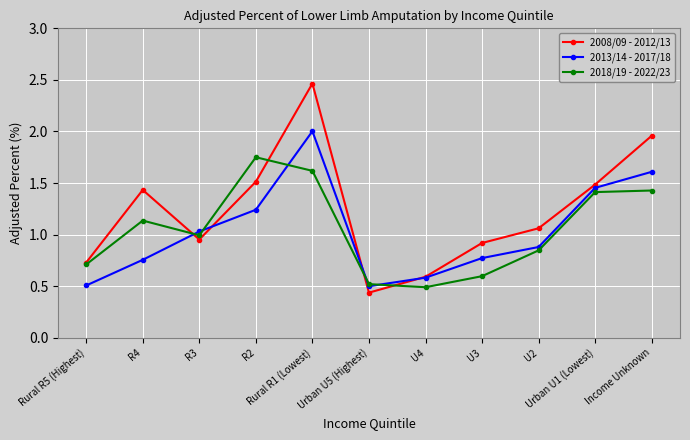

What is the sum of all 2018/19 - 2022/23 values?

11.5